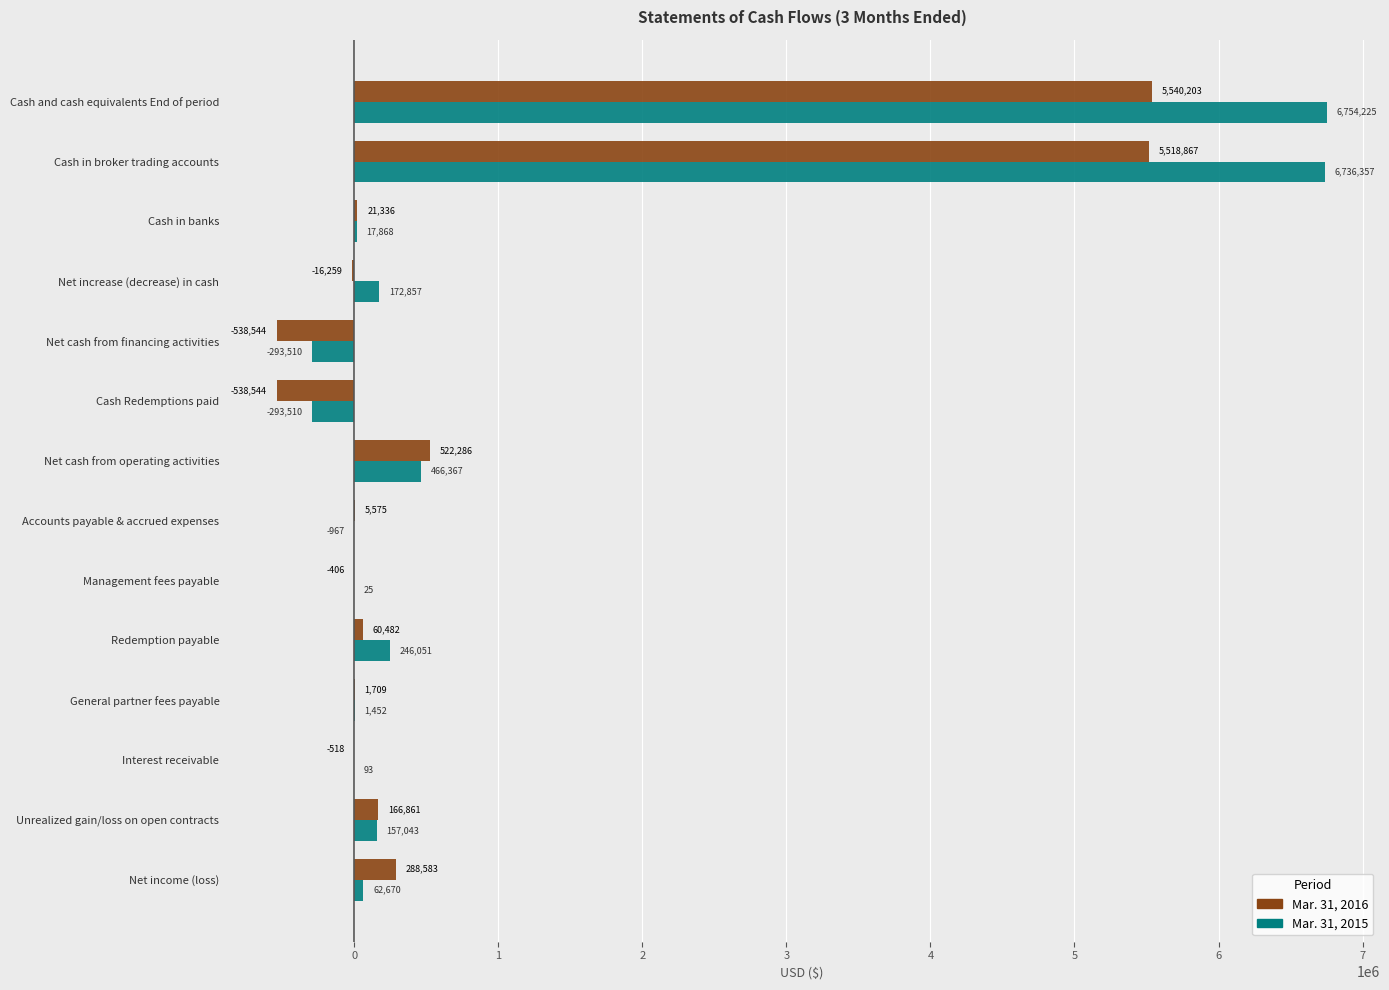

What is the sum of the Mar. 31, 2016 values at Interest receivable and Net income (loss)?

288065